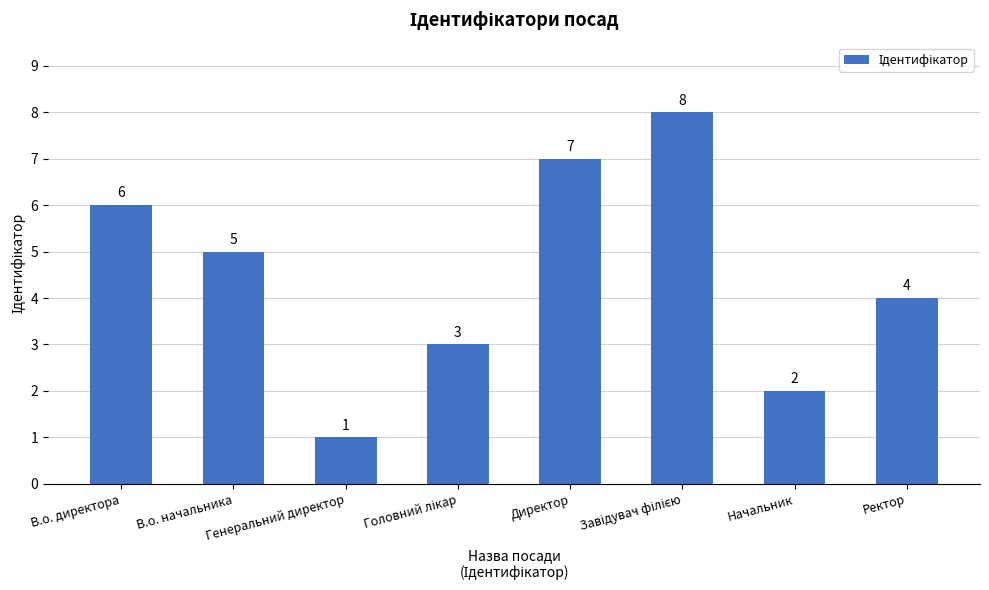

What is the difference between the second highest and minimum values?

6